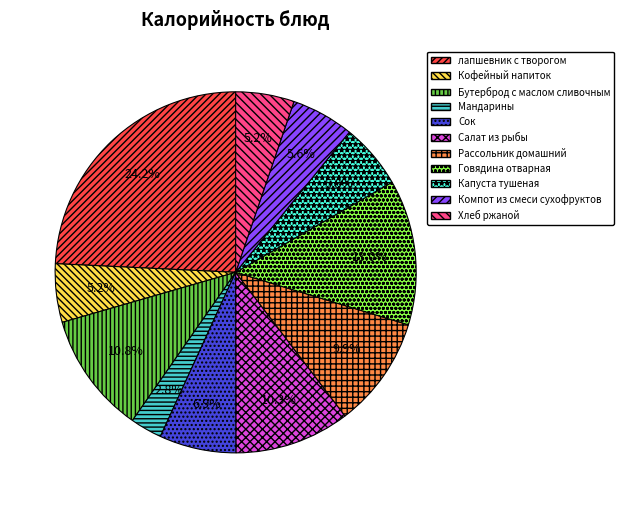

What percentage is the Кофейный напиток slice, to the nearest percent?

5%